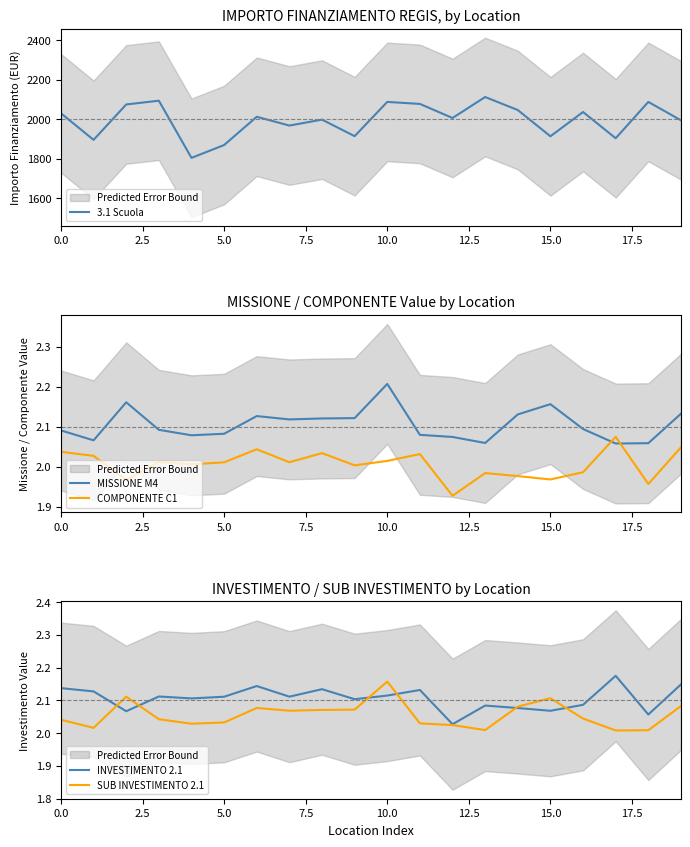

What is the label of the 17th point from the left?

16